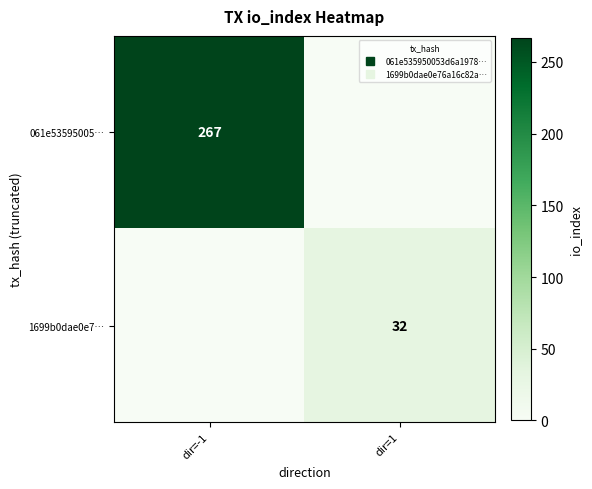

What value does the 1699b0dae0e7… series have at dir=1?

32